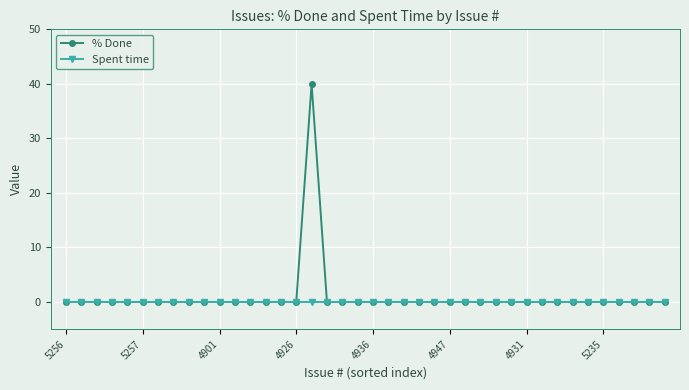

Rank the series by their maximum value, from lowest to highest.

Spent time, % Done